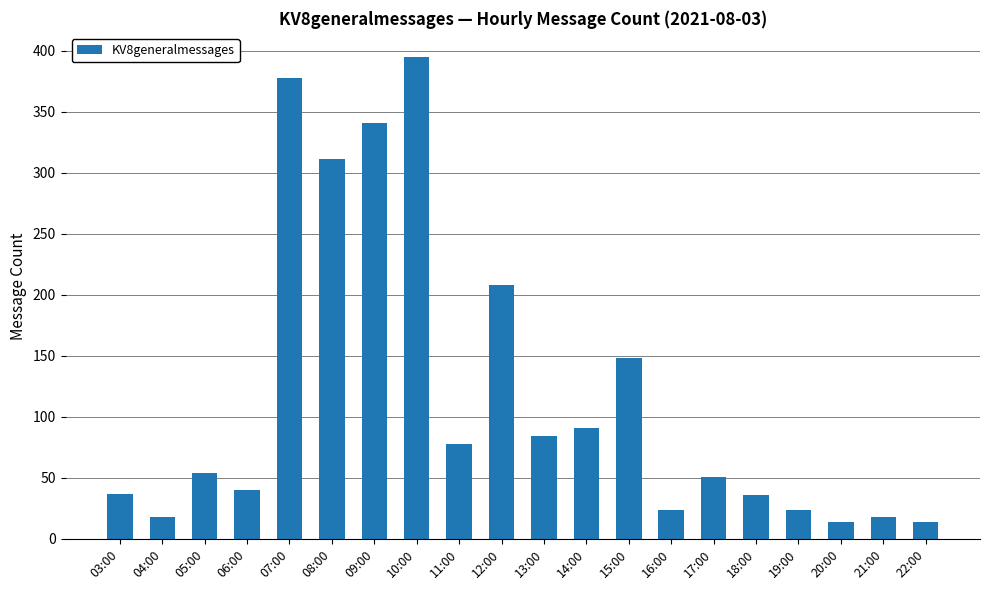

What is the greatest value displayed?

395